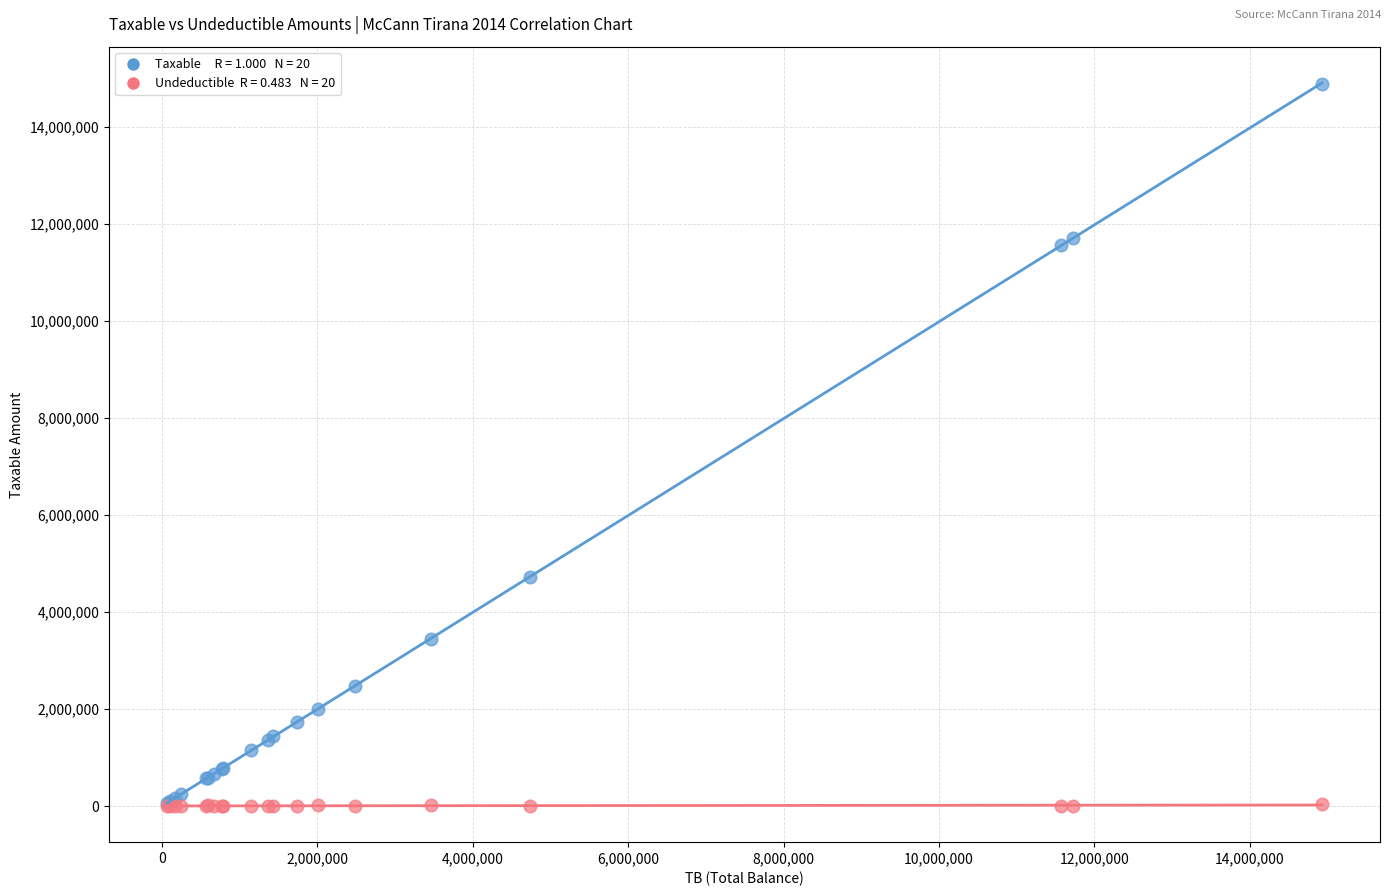

Across all series, what Y value is closest to 7443929?

4731146.9